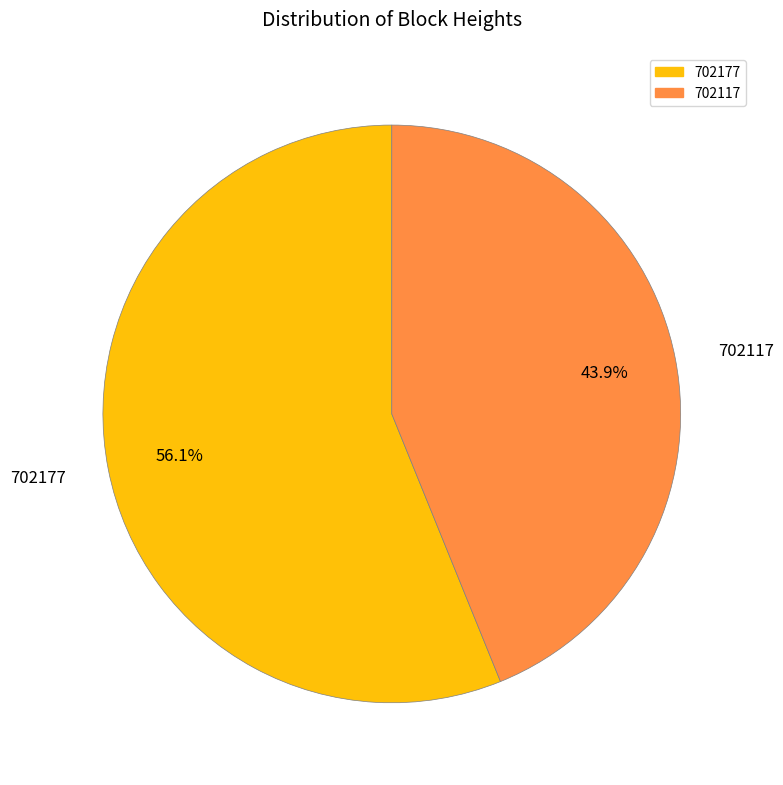

True or false: 702117 accounts for 34% of the total.

False